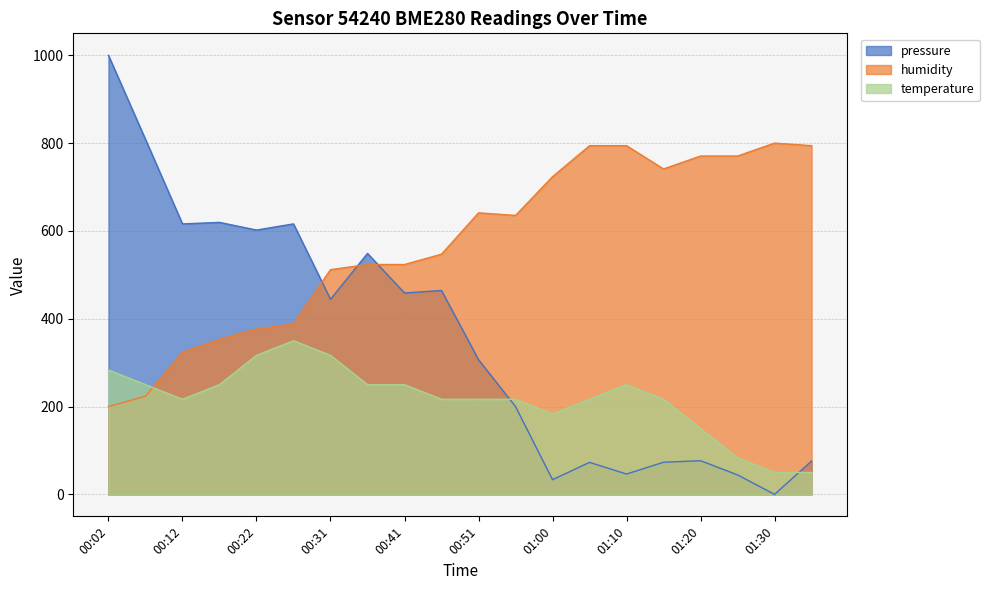

In humidity, how many points are higher than both neighbors (excluding endpoints)?

2